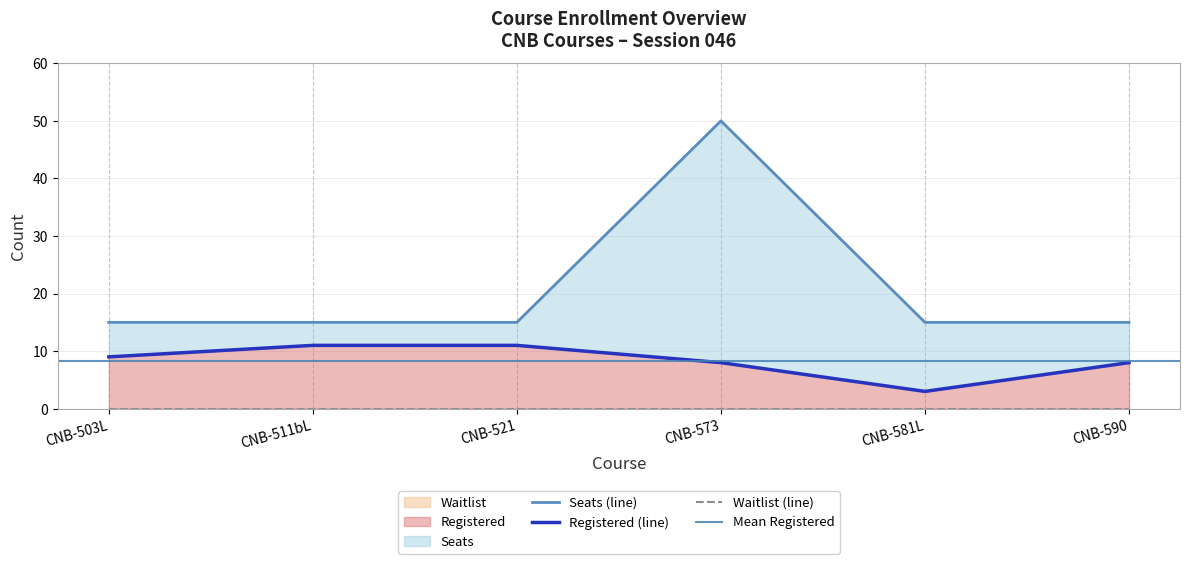

True or false: Seats and Registered cross at least once.

False